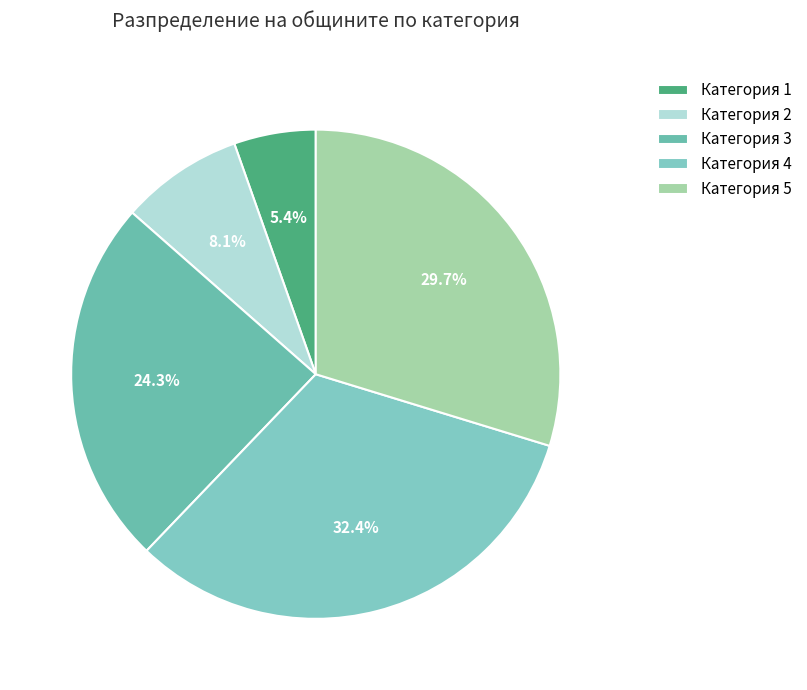

What is the largest slice in the pie chart?

Категория 4